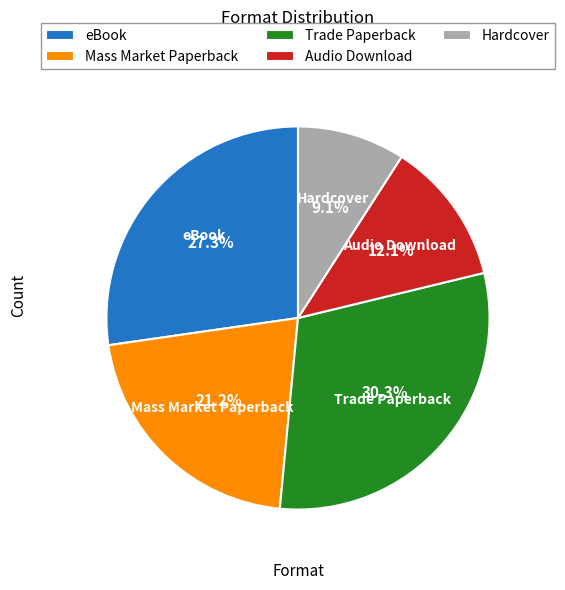

Does Trade Paperback represent more than half of the total?

No